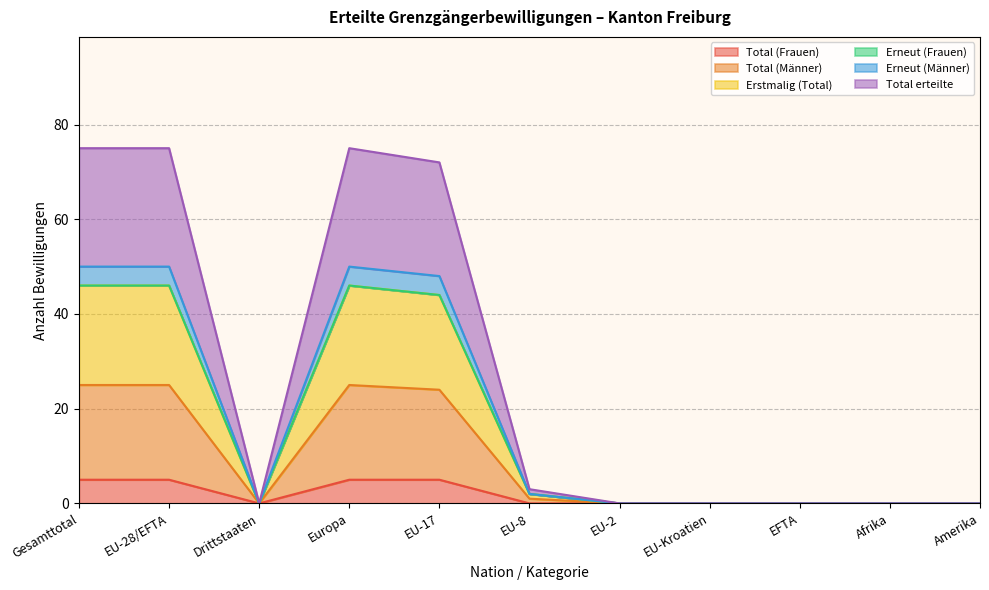

At which category is the sum across all series the highest?

Gesamttotal